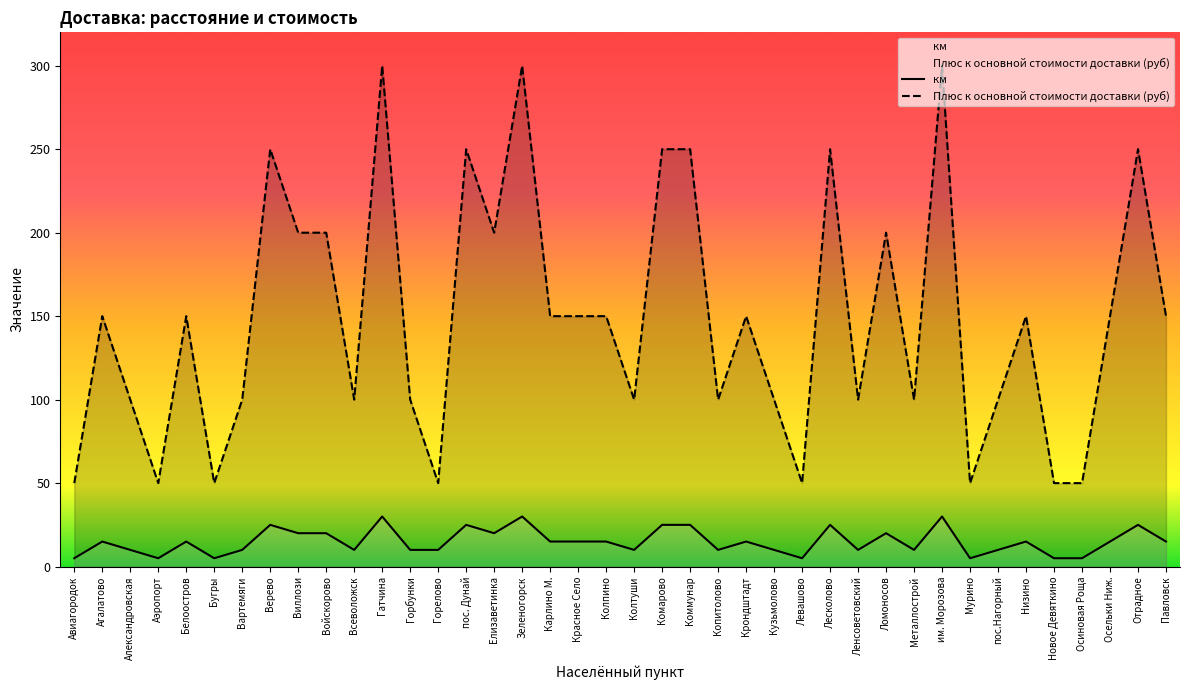

Is the value of Плюс к основной стоимости доставки (руб) at Лесколово greater than the value of км at Александровская?

Yes